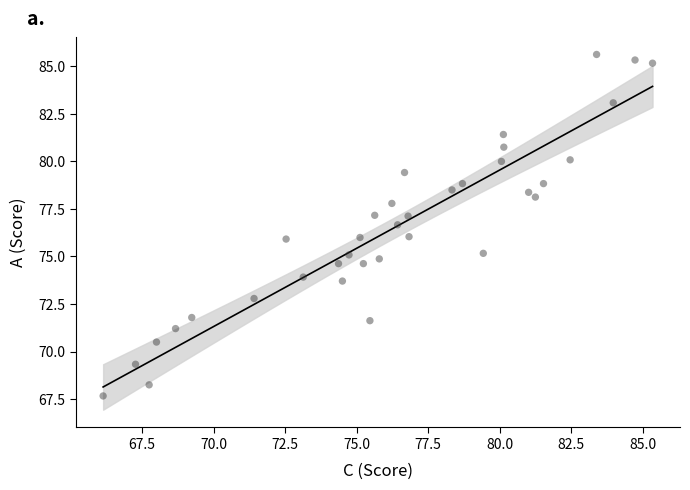

What is the range of Y values (max minus min)?

18.0